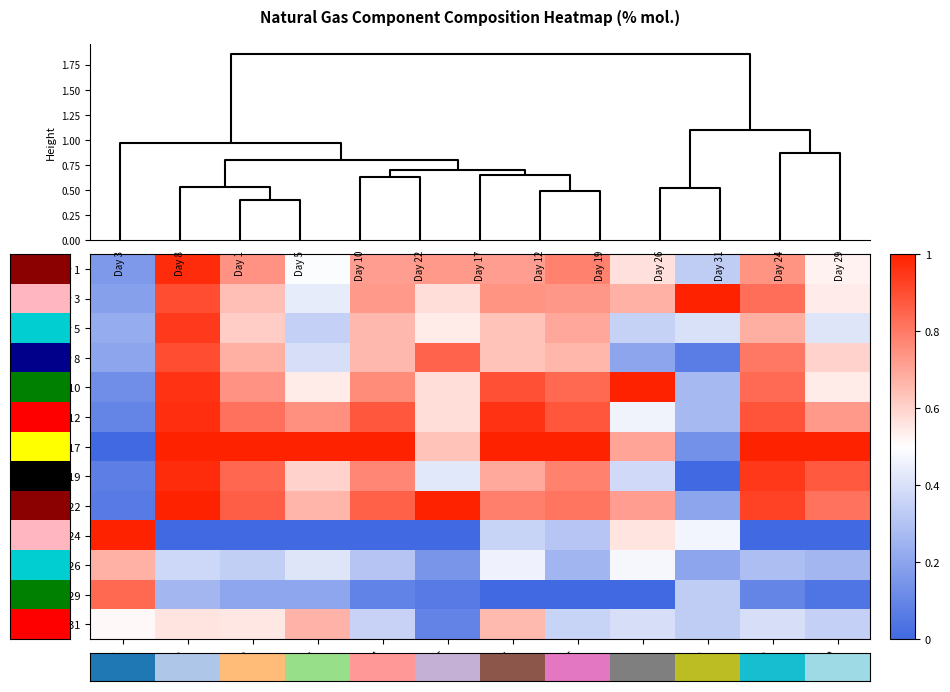

What is the difference between the highest and lowest values at C3?

1.0